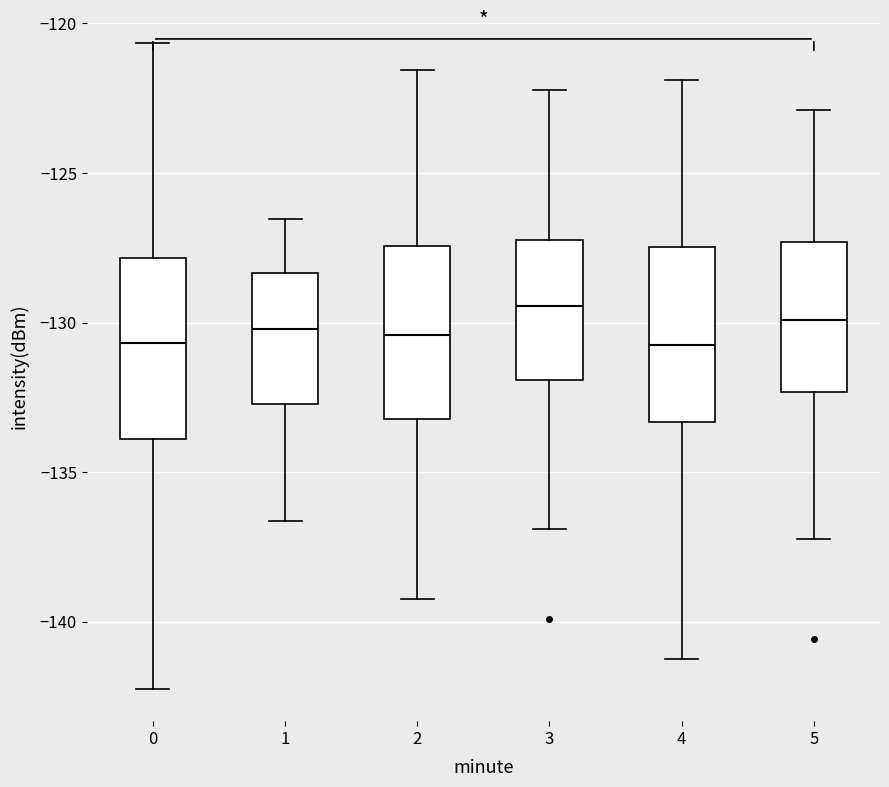

Reading left to right, read every box against the y-axis: the position of its median line, the range the box covers, and the ends of its whiskers. The values are not printed on the chart, so give them approximately, as read against the axis.

0: median -130.5, box -134.0 to -128.0, whiskers -142.0 to -120.5
1: median -130.0, box -132.5 to -128.5, whiskers -136.5 to -126.5
2: median -130.5, box -133.0 to -127.5, whiskers -139.0 to -121.5
3: median -129.5, box -132.0 to -127.0, whiskers -137.0 to -122.0
4: median -130.5, box -133.5 to -127.5, whiskers -141.0 to -122.0
5: median -130.0, box -132.5 to -127.5, whiskers -137.0 to -123.0